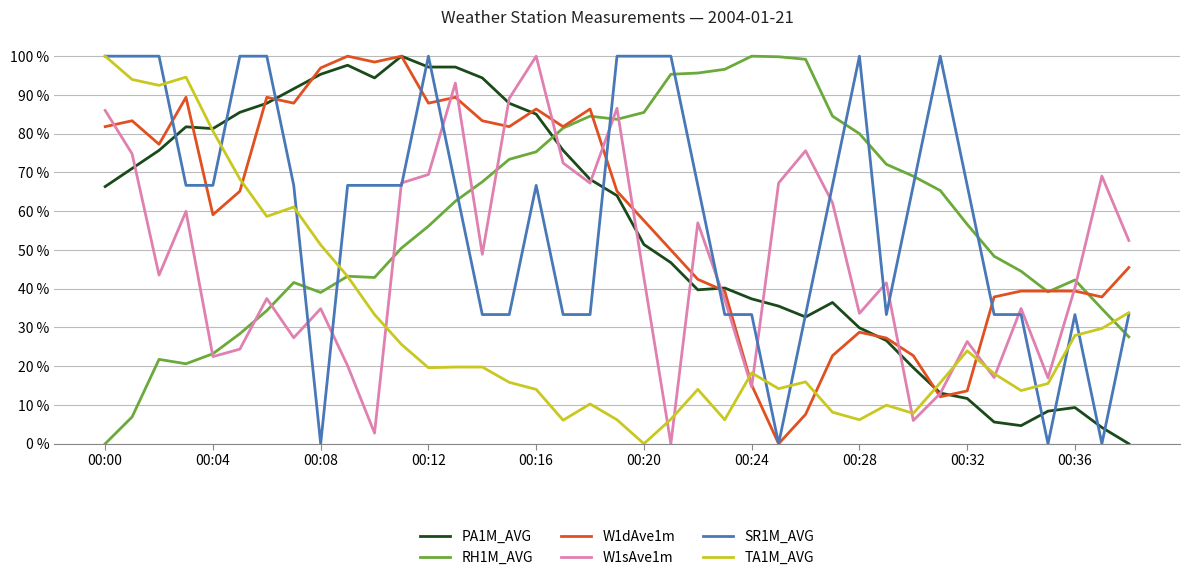

Does the chart display data point markers on the line(s)?

No